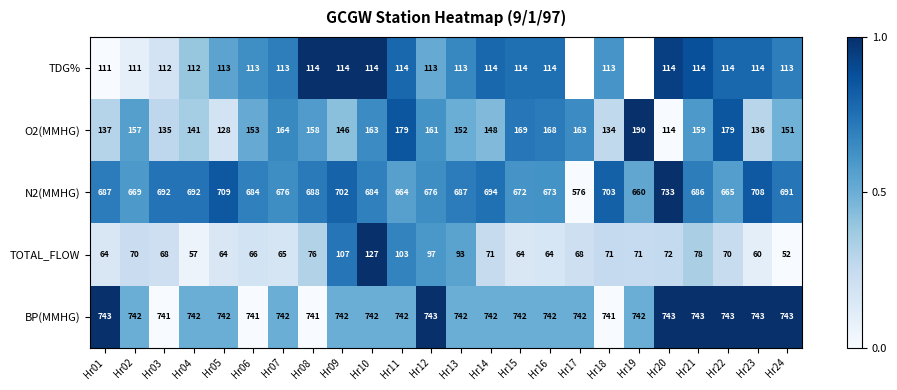

True or false: BP(MMHG) has a value of 741 at Hr03.

True